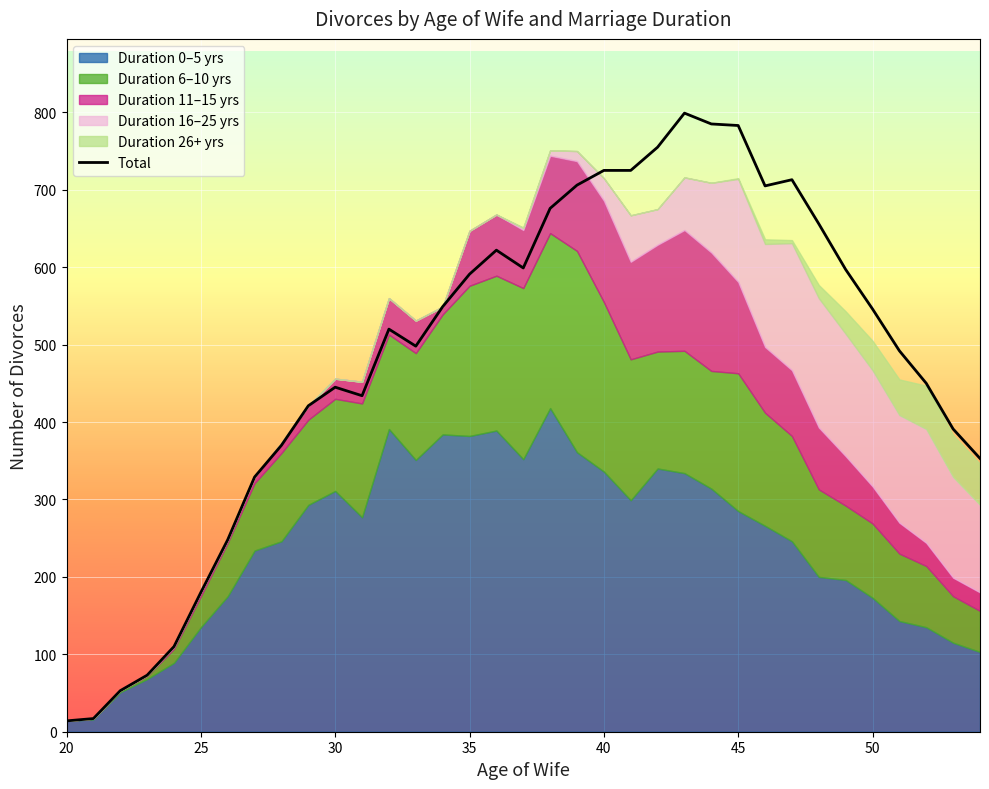

How many lines are shown in the chart?

1